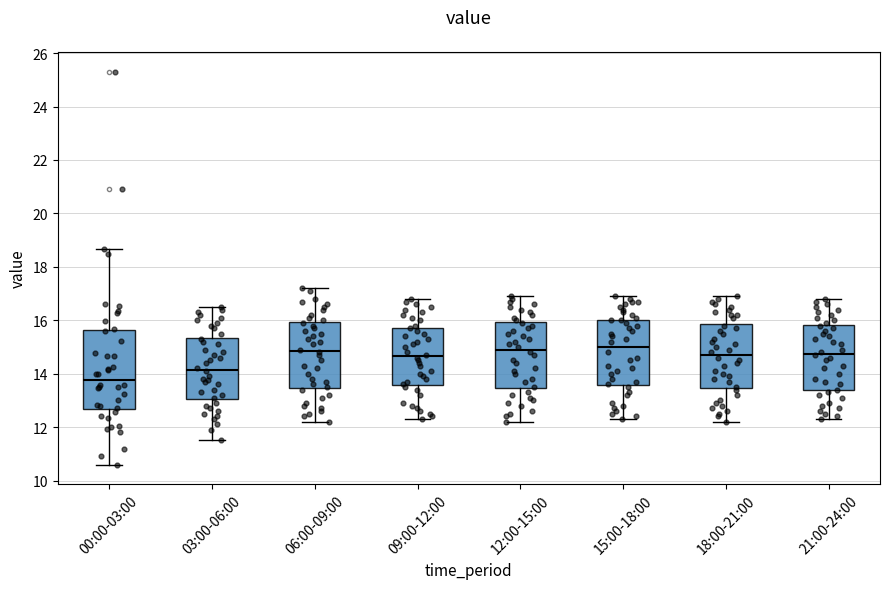

Reading left to right, transcribe this box plot: for each box, give where its median line is, the range the box spans, and where its two whiskers end, as read against the y-axis. The values are not printed on the chart, so give them approximately, as read against the axis.

00:00-03:00: median 13.8, box 12.6 to 15.6, whiskers 10.6 to 18.6
03:00-06:00: median 14.2, box 13.0 to 15.4, whiskers 11.6 to 16.6
06:00-09:00: median 14.8, box 13.4 to 16.0, whiskers 12.2 to 17.2
09:00-12:00: median 14.6, box 13.6 to 15.8, whiskers 12.4 to 16.8
12:00-15:00: median 15.0, box 13.4 to 16.0, whiskers 12.2 to 17.0
15:00-18:00: median 15.0, box 13.6 to 16.0, whiskers 12.4 to 17.0
18:00-21:00: median 14.8, box 13.4 to 15.8, whiskers 12.2 to 17.0
21:00-24:00: median 14.8, box 13.4 to 15.8, whiskers 12.4 to 16.8